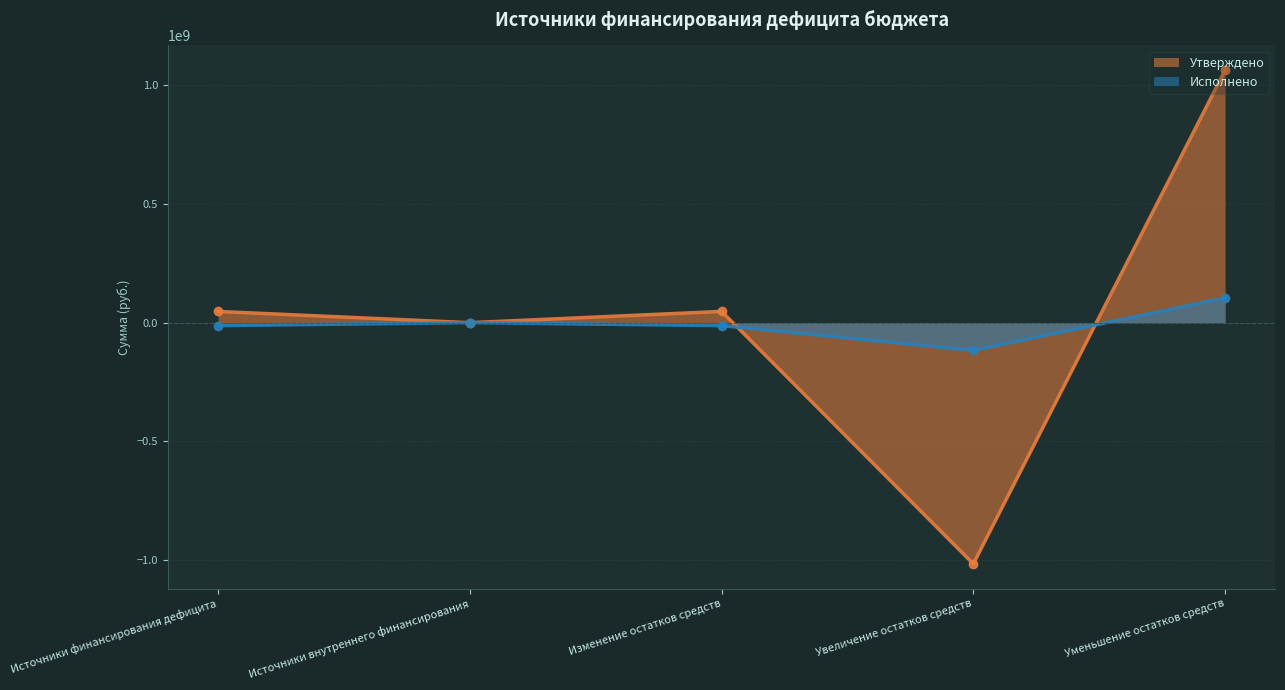

What is the value of the Исполнено point at the 3rd from the left?

-12767387.4